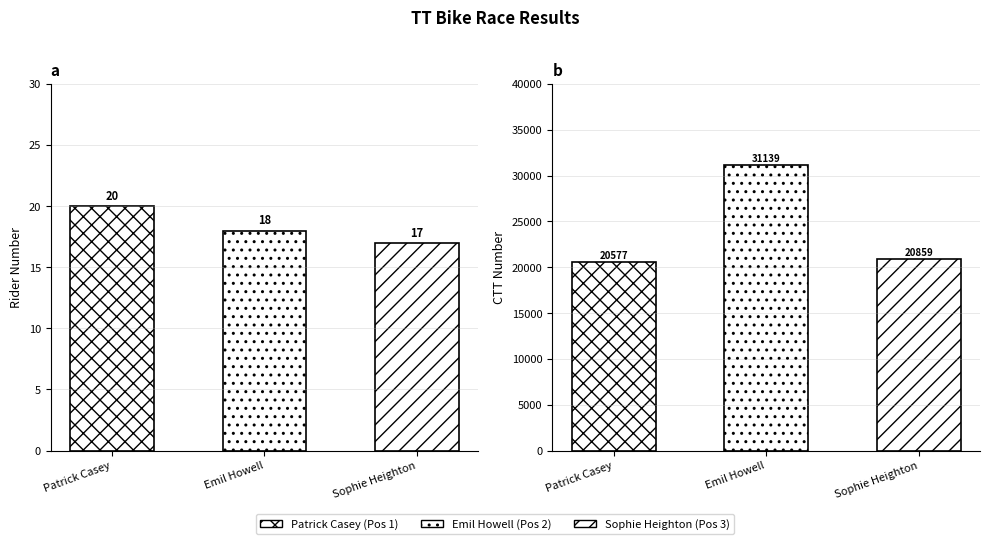

At which label is ctt_number closest to 25858?

Sophie Heighton